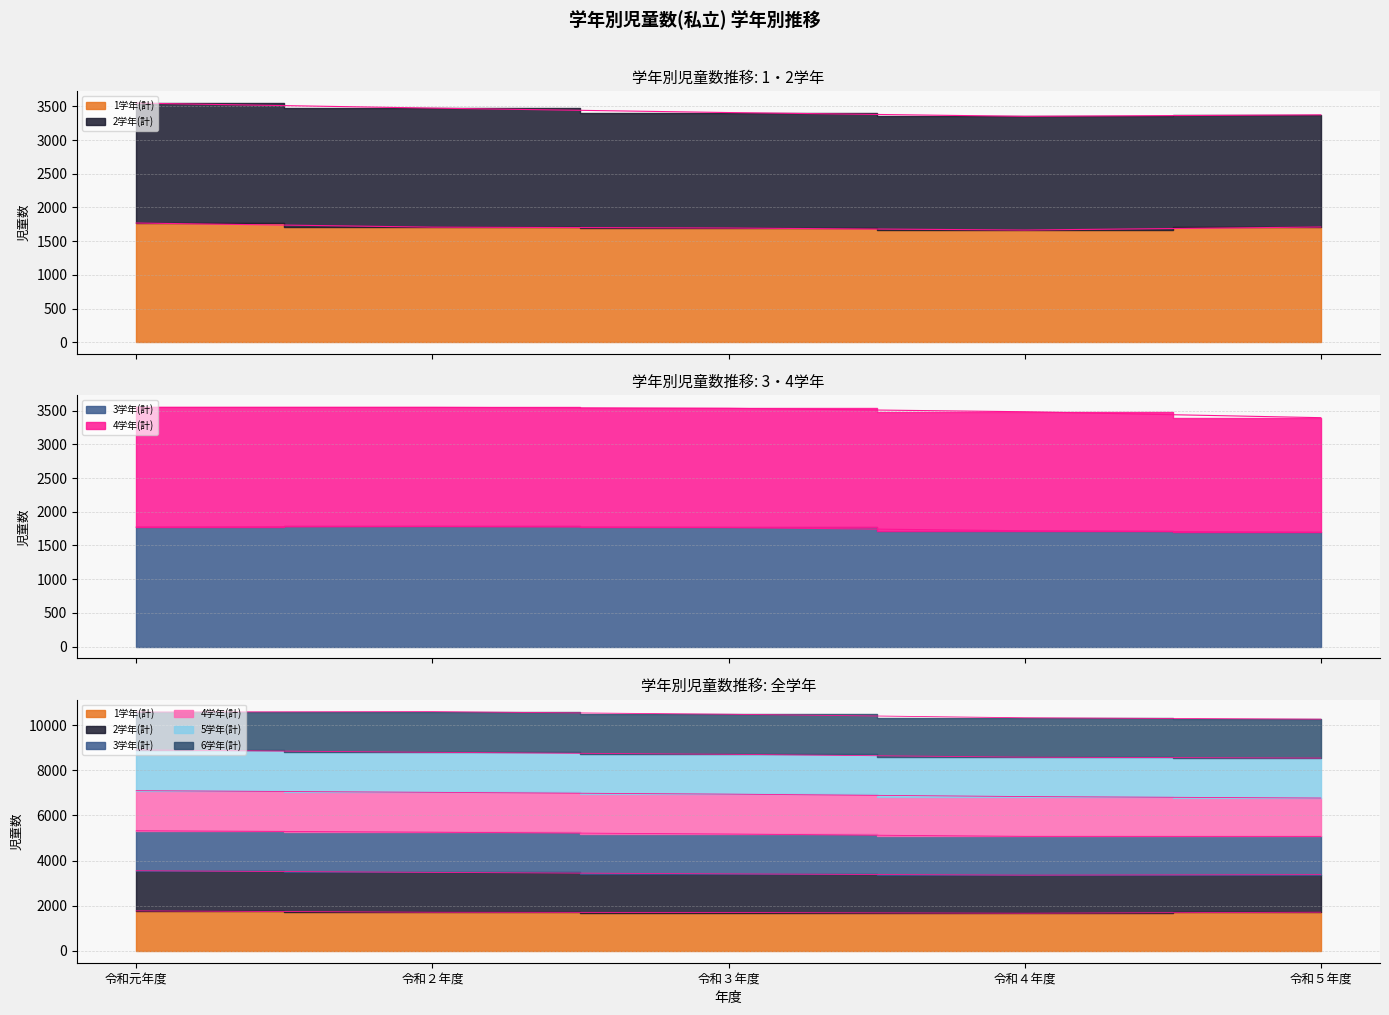

What is the difference between the maximum and minimum values in the 3学年(計) series?

88